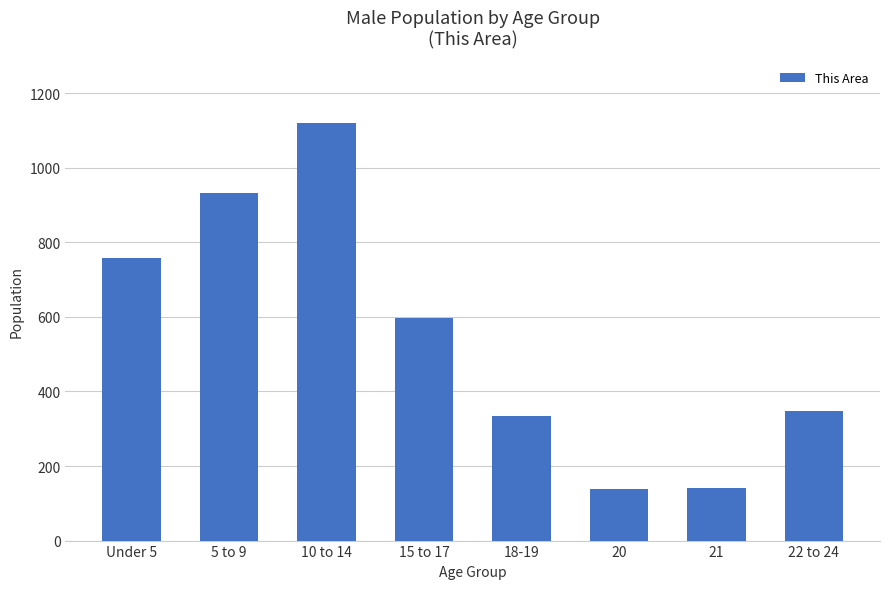

What is the label of the 8th bar from the left?

22 to 24